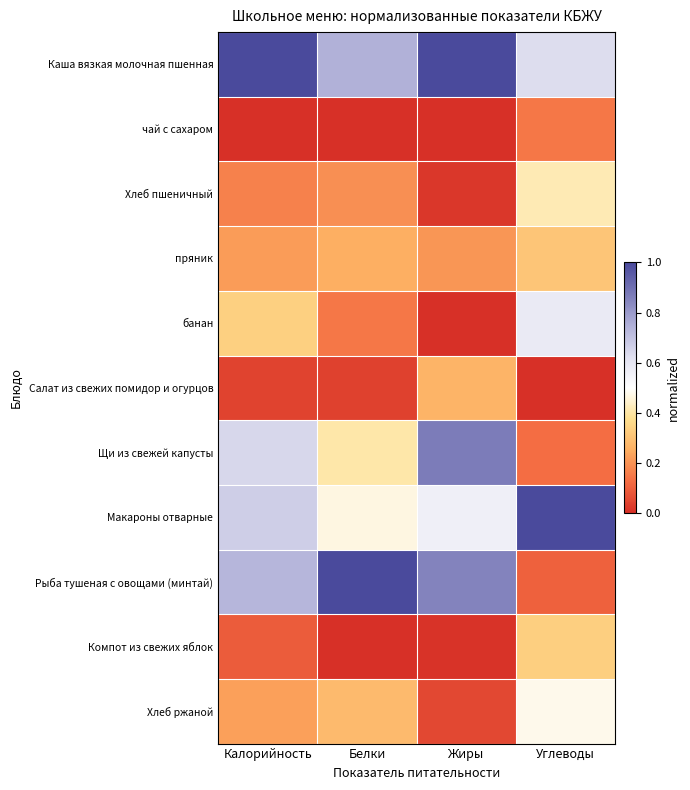

Which series has the largest total across all categories?

Каша вязкая молочная пшенная